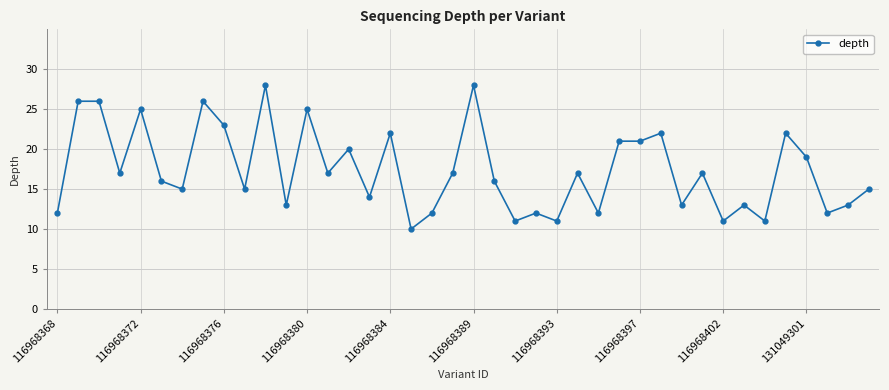

What is the value of the 38th point from the left?

12